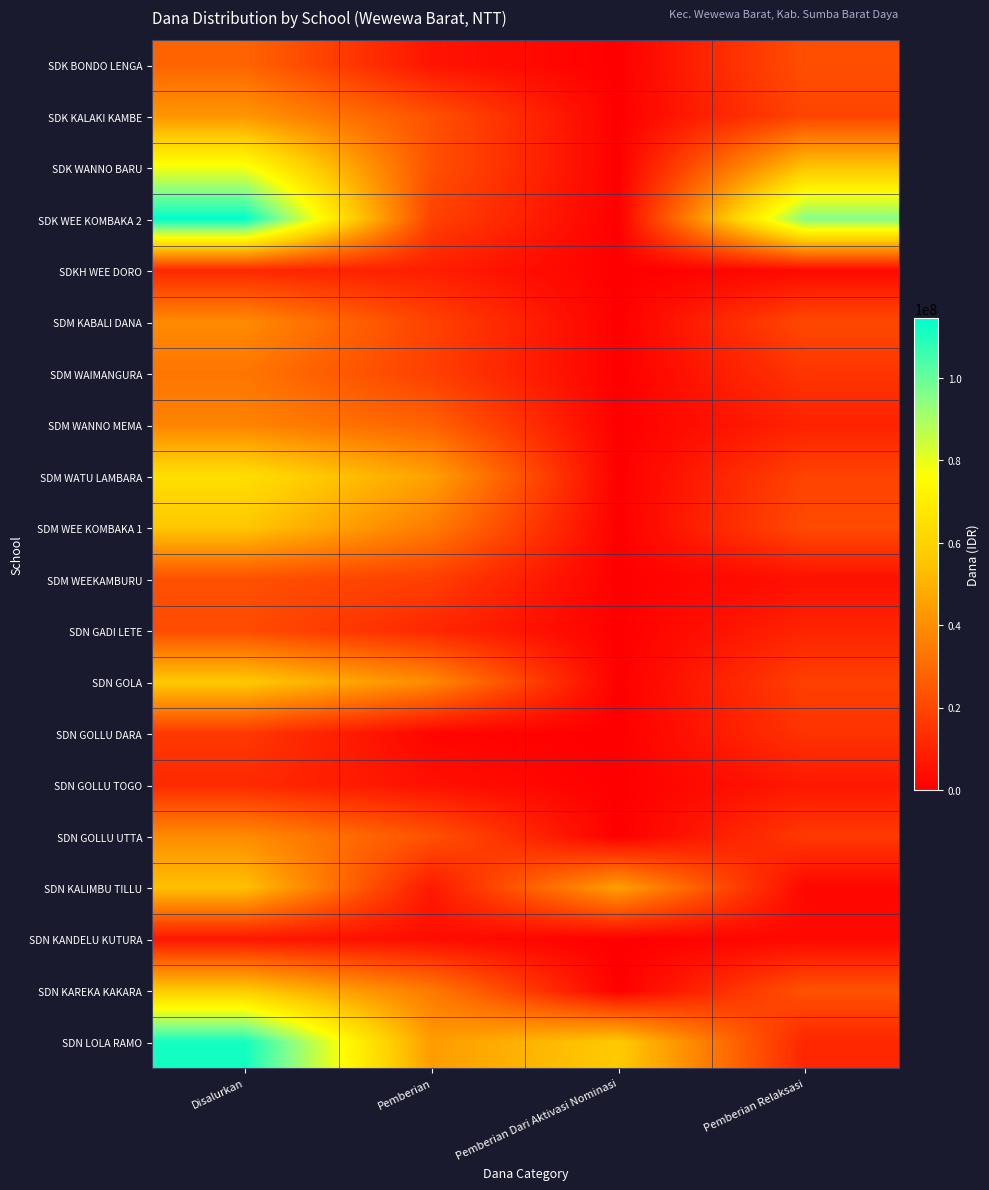

Reading right to left, transcribe all the data shown in this chart.

SDK BONDO LENGA: Pemberian Relaksasi=22275000	Pemberian Dari Aktivasi Nominasi=0	Pemberian=5850000	Disalurkan=28125000
SDK KALAKI KAMBE: Pemberian Relaksasi=19350000	Pemberian Dari Aktivasi Nominasi=0	Pemberian=22950000	Disalurkan=42300000
SDK WANNO BARU: Pemberian Relaksasi=55350000	Pemberian Dari Aktivasi Nominasi=0	Pemberian=22950000	Disalurkan=78300000
SDK WEE KOMBAKA 2: Pemberian Relaksasi=95850000	Pemberian Dari Aktivasi Nominasi=0	Pemberian=18675000	Disalurkan=114525000
SDKH WEE DORO: Pemberian Relaksasi=2700000	Pemberian Dari Aktivasi Nominasi=0	Pemberian=8550000	Disalurkan=11250000
SDM KABALI DANA: Pemberian Relaksasi=20475000	Pemberian Dari Aktivasi Nominasi=0	Pemberian=18675000	Disalurkan=39150000
SDM WAIMANGURA: Pemberian Relaksasi=15075000	Pemberian Dari Aktivasi Nominasi=0	Pemberian=18000000	Disalurkan=33075000
SDM WANNO MEMA: Pemberian Relaksasi=9675000	Pemberian Dari Aktivasi Nominasi=0	Pemberian=27450000	Disalurkan=37125000
SDM WATU LAMBARA: Pemberian Relaksasi=18900000	Pemberian Dari Aktivasi Nominasi=0	Pemberian=45225000	Disalurkan=64125000
SDM WEE KOMBAKA 1: Pemberian Relaksasi=21150000	Pemberian Dari Aktivasi Nominasi=0	Pemberian=34875000	Disalurkan=56025000
SDM WEEKAMBURU: Pemberian Relaksasi=4950000	Pemberian Dari Aktivasi Nominasi=0	Pemberian=17775000	Disalurkan=22725000
SDN GADI LETE: Pemberian Relaksasi=10125000	Pemberian Dari Aktivasi Nominasi=0	Pemberian=11250000	Disalurkan=21375000
SDN GOLA: Pemberian Relaksasi=18000000	Pemberian Dari Aktivasi Nominasi=0	Pemberian=38925000	Disalurkan=56925000
SDN GOLLU DARA: Pemberian Relaksasi=14400000	Pemberian Dari Aktivasi Nominasi=0	Pemberian=1575000	Disalurkan=15975000
SDN GOLLU TOGO: Pemberian Relaksasi=6975000	Pemberian Dari Aktivasi Nominasi=0	Pemberian=4950000	Disalurkan=11925000
SDN GOLLU UTTA: Pemberian Relaksasi=16200000	Pemberian Dari Aktivasi Nominasi=0	Pemberian=23175000	Disalurkan=39375000
SDN KALIMBU TILLU: Pemberian Relaksasi=2025000	Pemberian Dari Aktivasi Nominasi=45000000	Pemberian=6975000	Disalurkan=54000000
SDN KANDELU KUTURA: Pemberian Relaksasi=2700000	Pemberian Dari Aktivasi Nominasi=0	Pemberian=3825000	Disalurkan=6525000
SDN KAREKA KAKARA: Pemberian Relaksasi=23175000	Pemberian Dari Aktivasi Nominasi=0	Pemberian=34200000	Disalurkan=57375000
SDN LOLA RAMO: Pemberian Relaksasi=10800000	Pemberian Dari Aktivasi Nominasi=57150000	Pemberian=43875000	Disalurkan=111825000